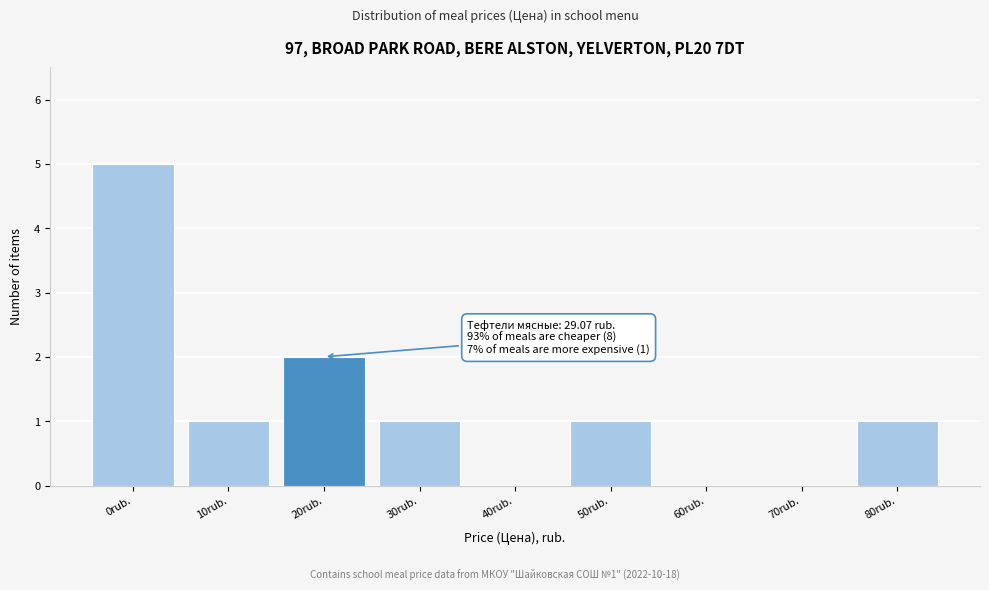

Reading left to right, list all the values displayed in this chart.

0rub.=5	10rub.=1	20rub.=2	30rub.=1	40rub.=0	50rub.=1	60rub.=0	70rub.=0	80rub.=1